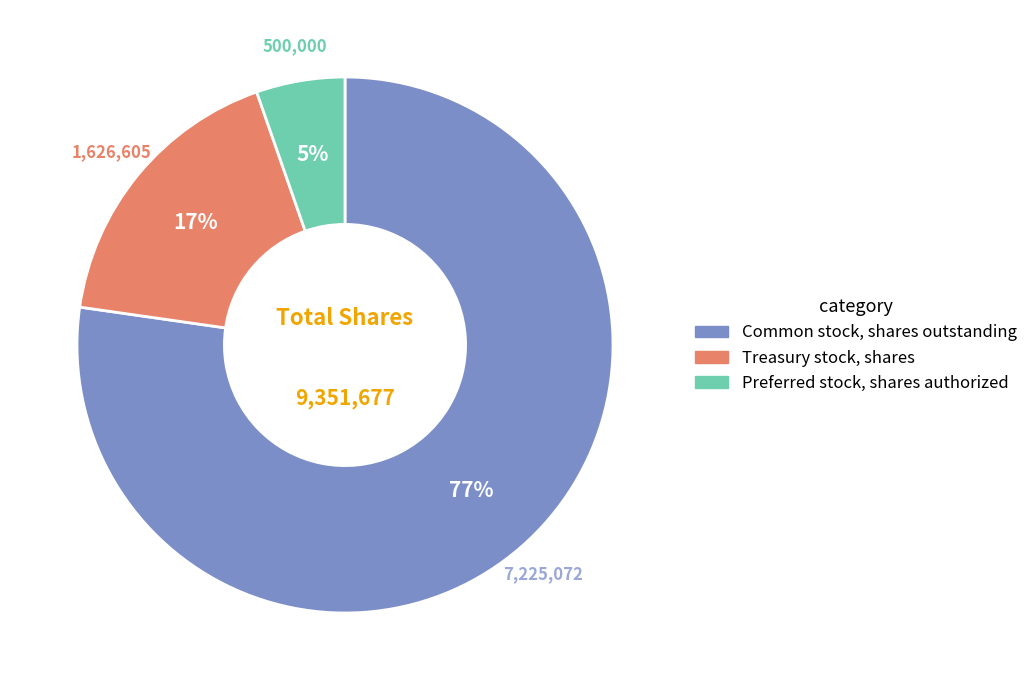

To the nearest percent, what percentage of the pie is Preferred stock, shares authorized?

5%